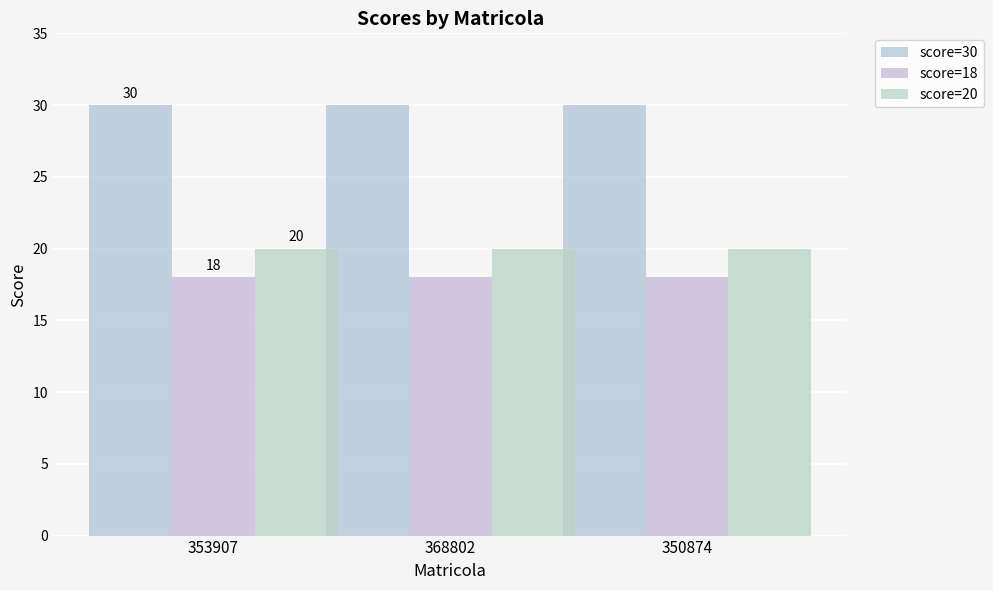

What is the value of the score=20 bar at the 1st from the left?

20